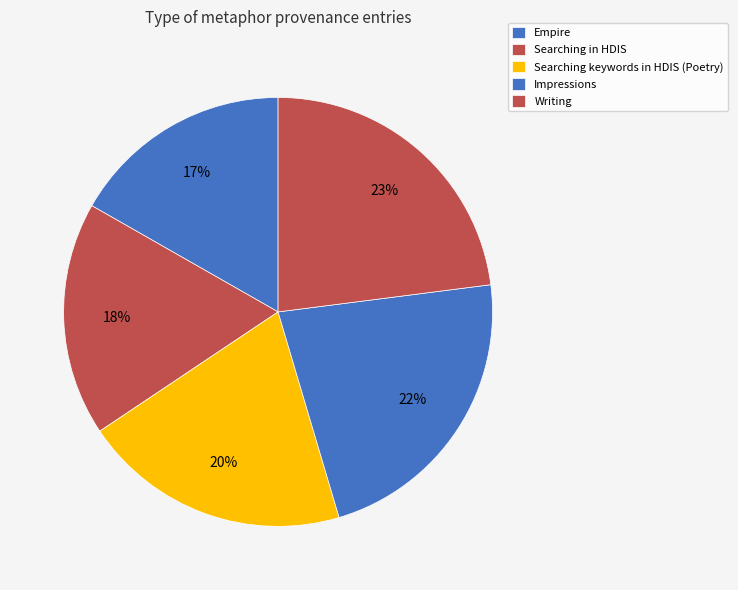

To the nearest percent, what portion does Empire represent?

17%